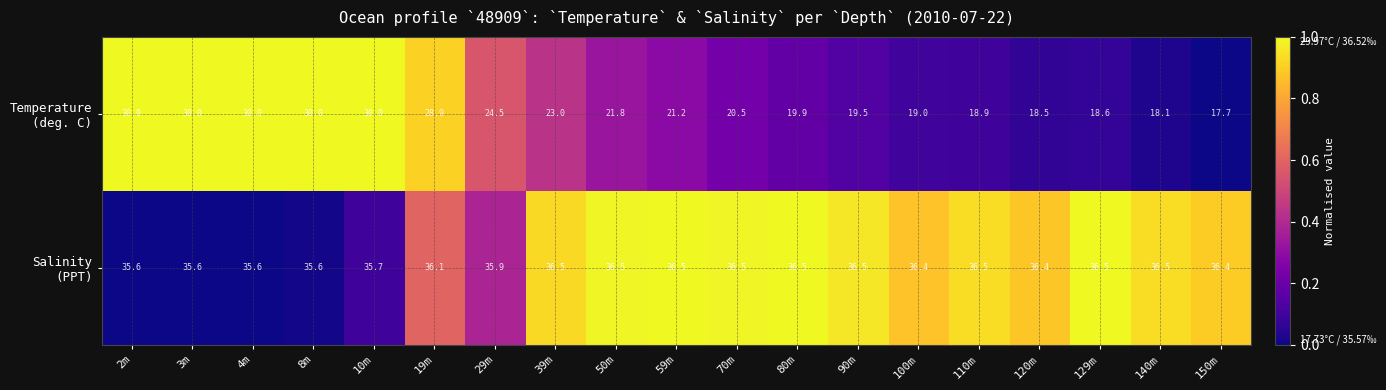

At how many categories does at least one series exceed 23?

19